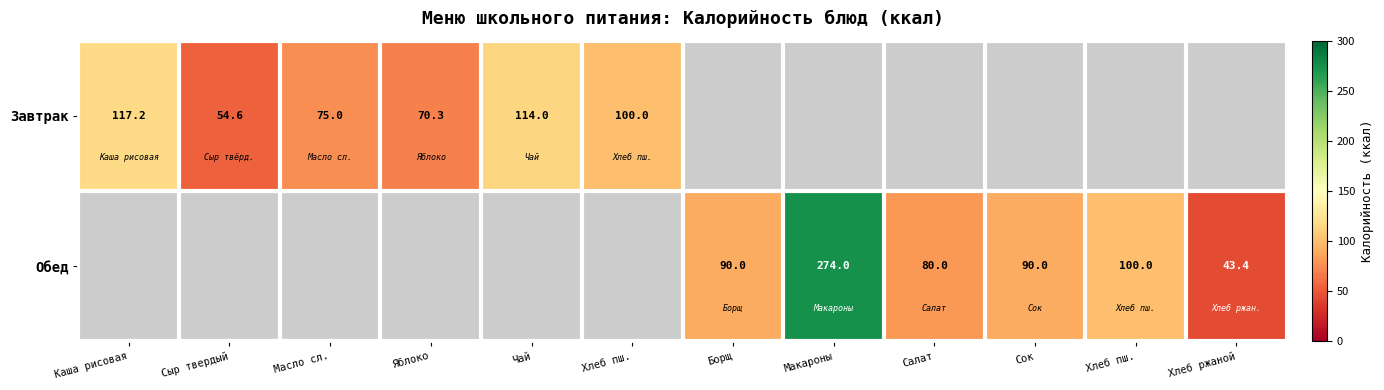

At how many categories does at least one series exceed 185?

1